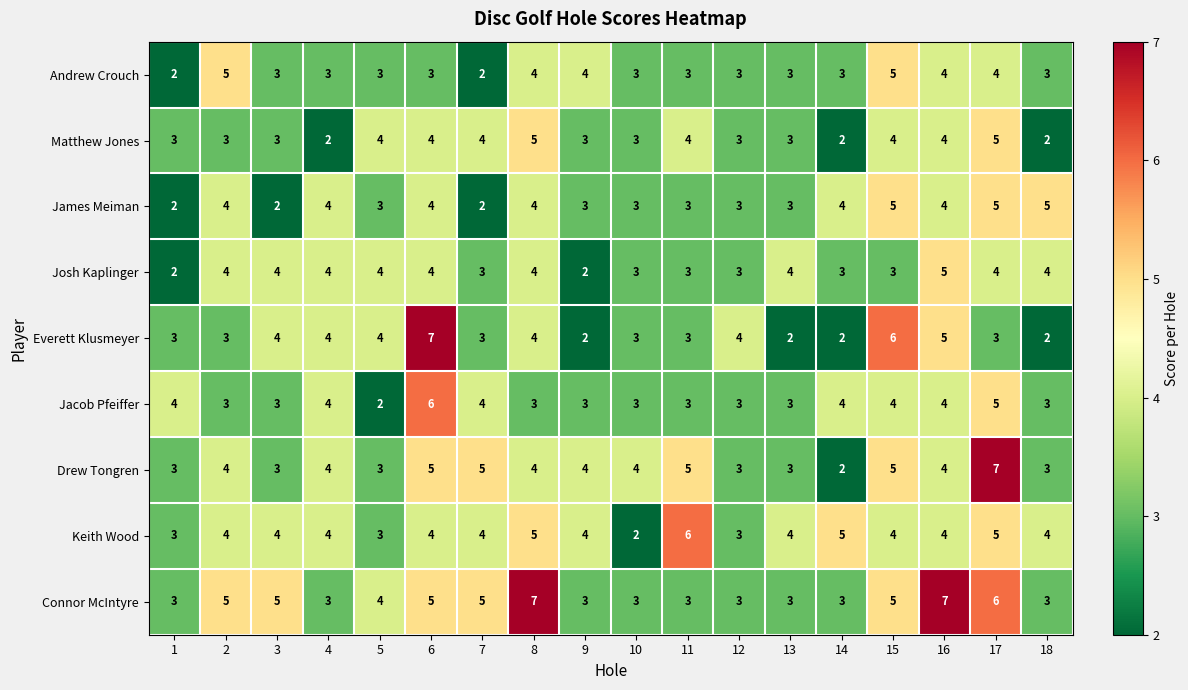

At which category is the sum across all series the highest?

17